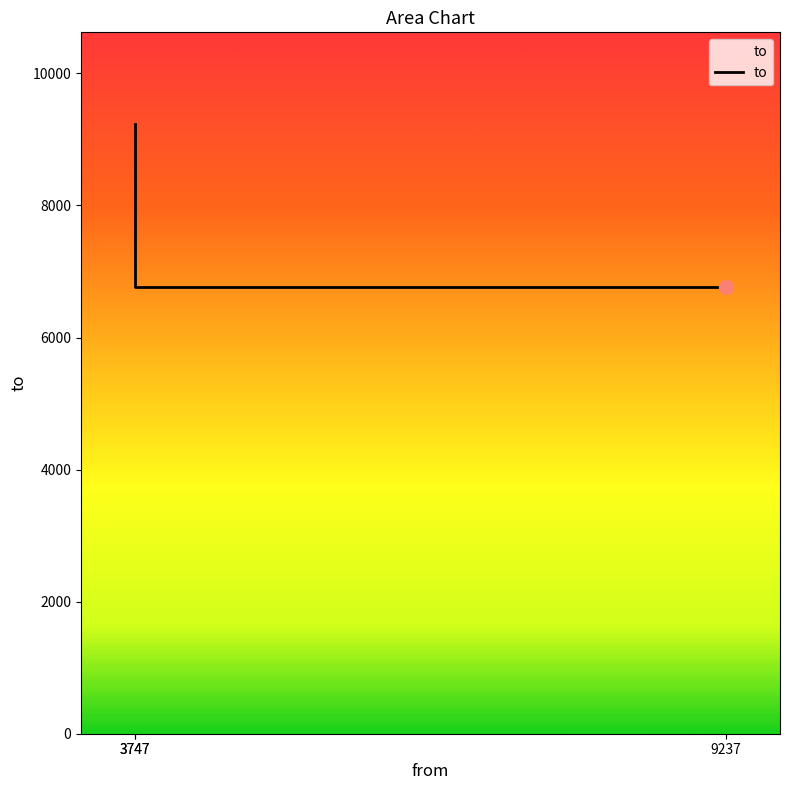

What is the ratio of the value at 3747 to the value at 9237?

1.4